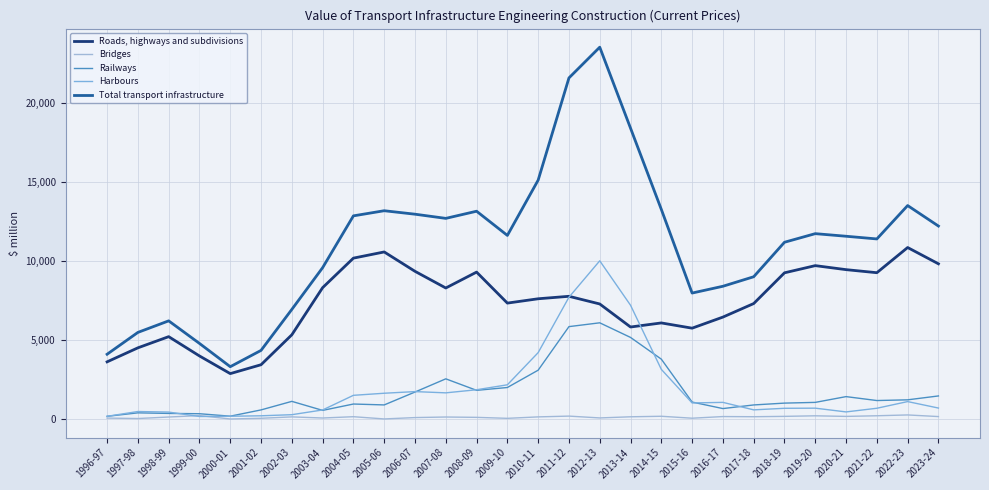

Which has a higher value, 2018-19 or 2016-17?

2018-19